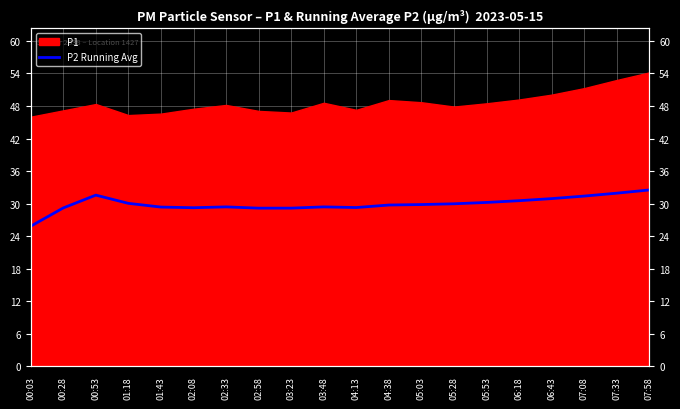

How many interior local peaks (higher than both neighbors) does the data have?

3